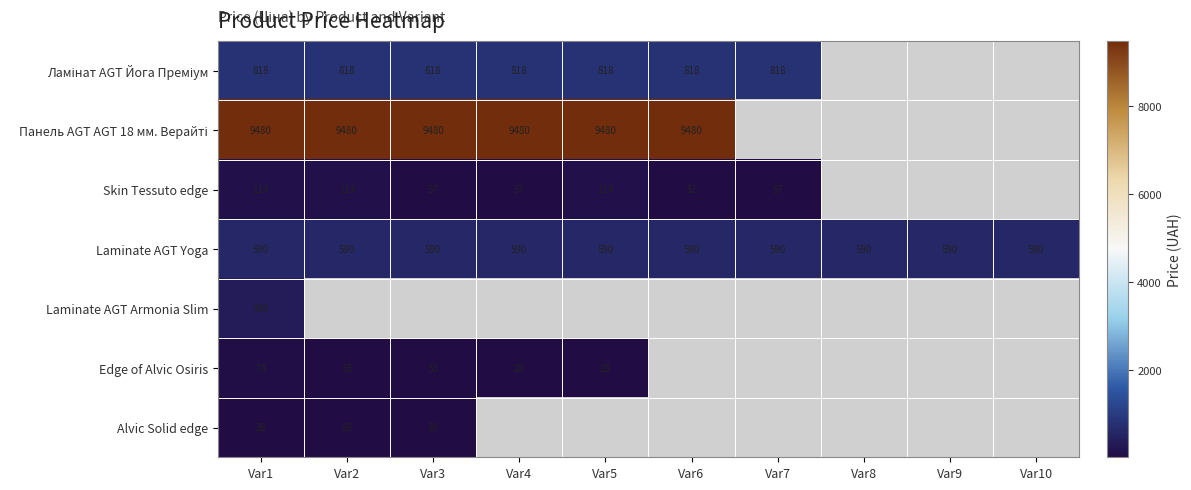

Rank the categories by Laminate AGT Yoga value from highest to lowest.

Var1, Var2, Var3, Var4, Var5, Var6, Var7, Var8, Var9, Var10